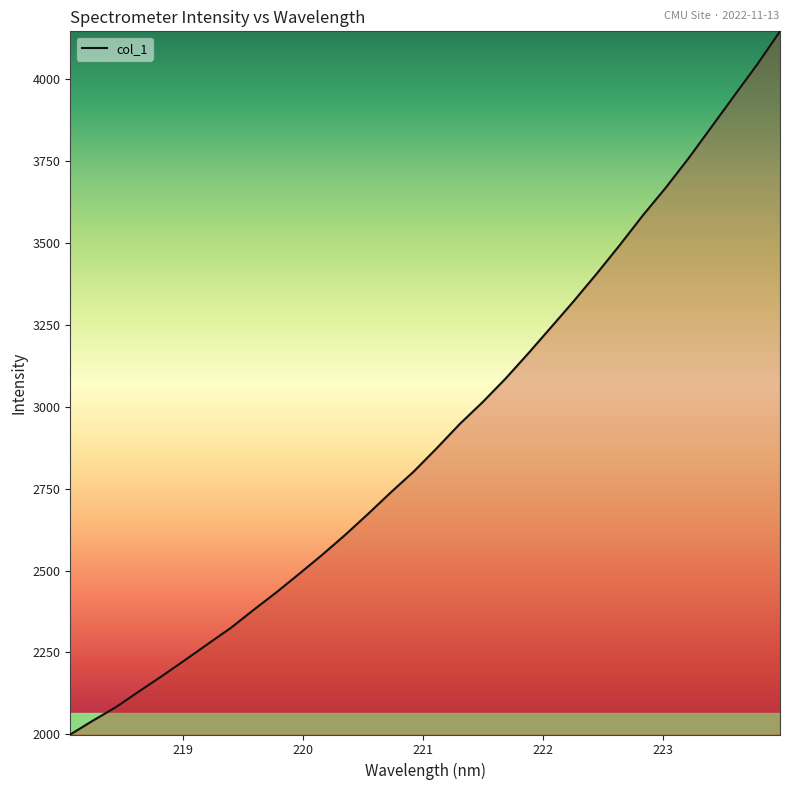

What is the difference between the maximum and second lowest values?

2104.9